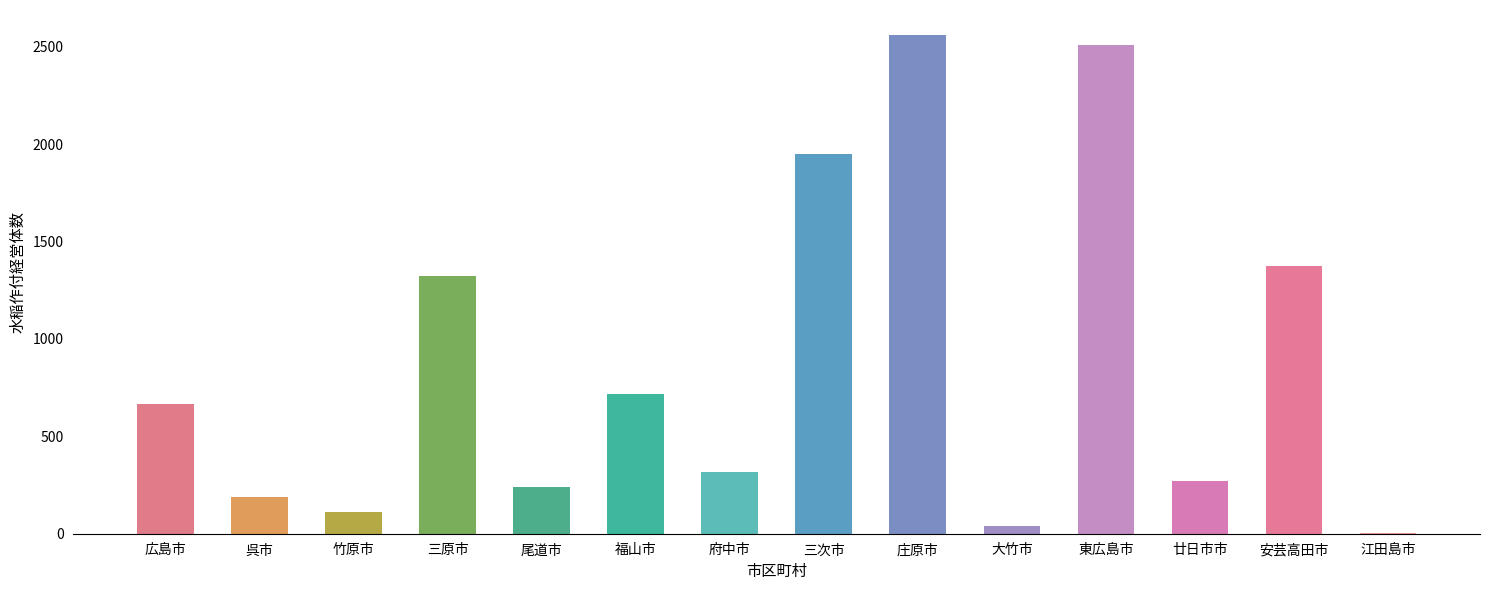

Are the bars horizontal?

No